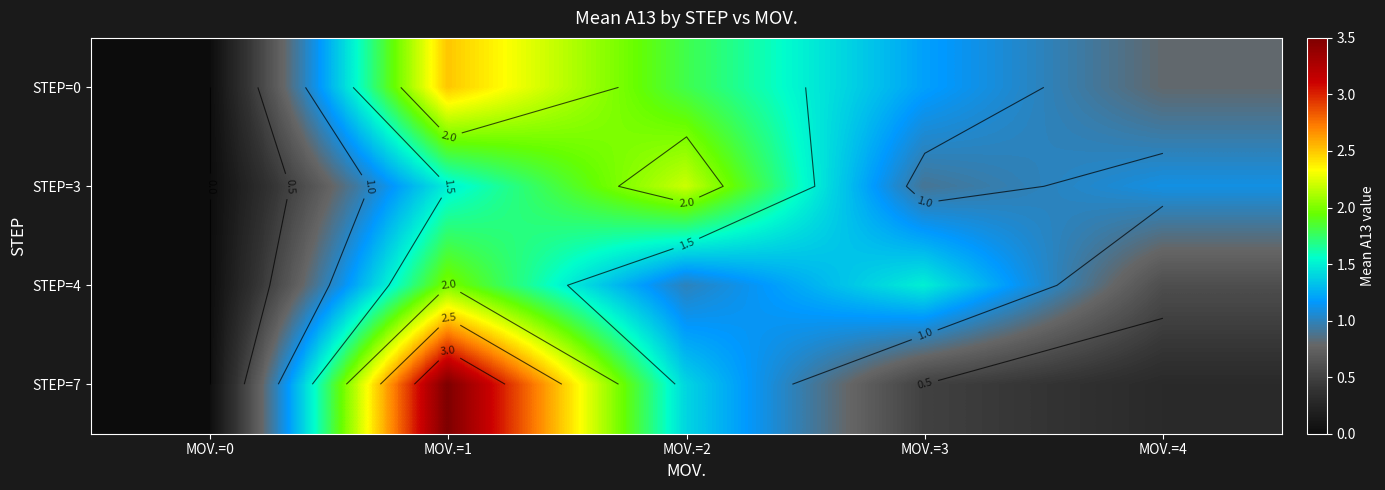

At which category is the sum across all series the highest?

MOV.=1